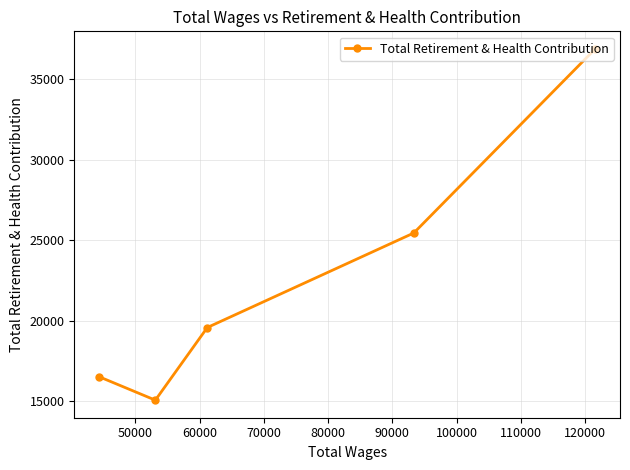

What is the sum of all values?

113452